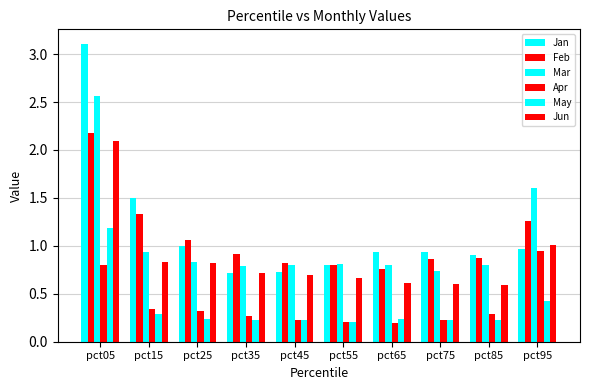

What is the sum of all Jan values?

11.6